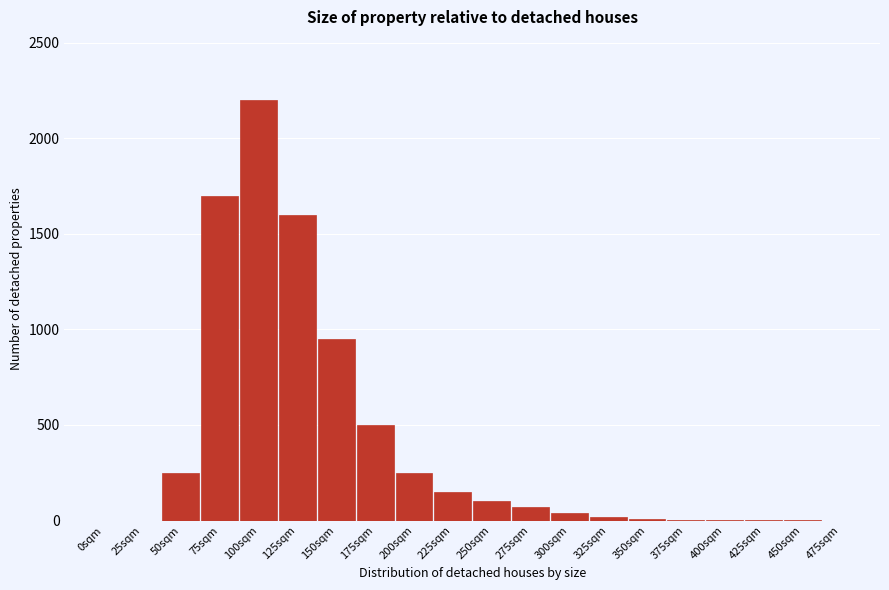

True or false: the data shows 0 at 0sqm.

True